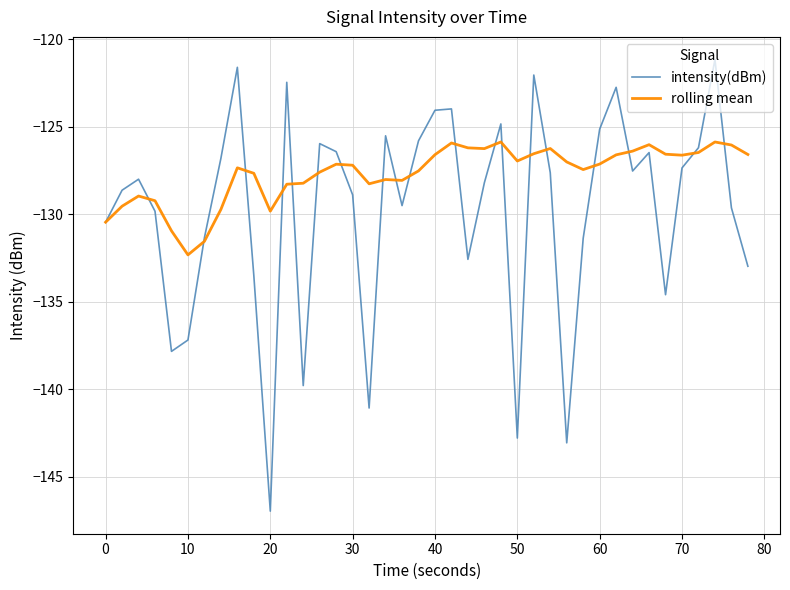

Which series has the largest total across all categories?

rolling mean